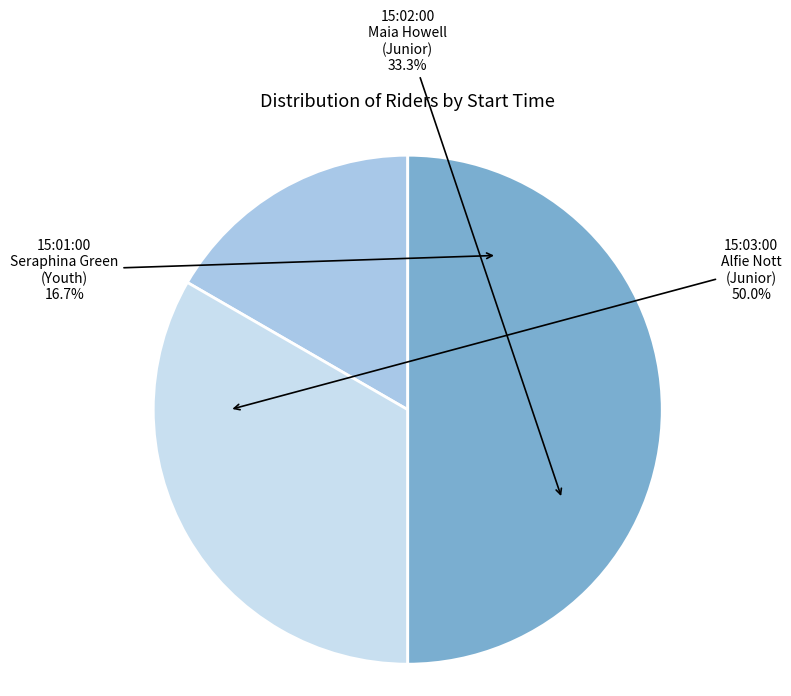

Approximately how many times larger is the value at 15:02:00 - Maia Howell (Junior) compared to 15:03:00 - Alfie Nott (Junior)?

0.7